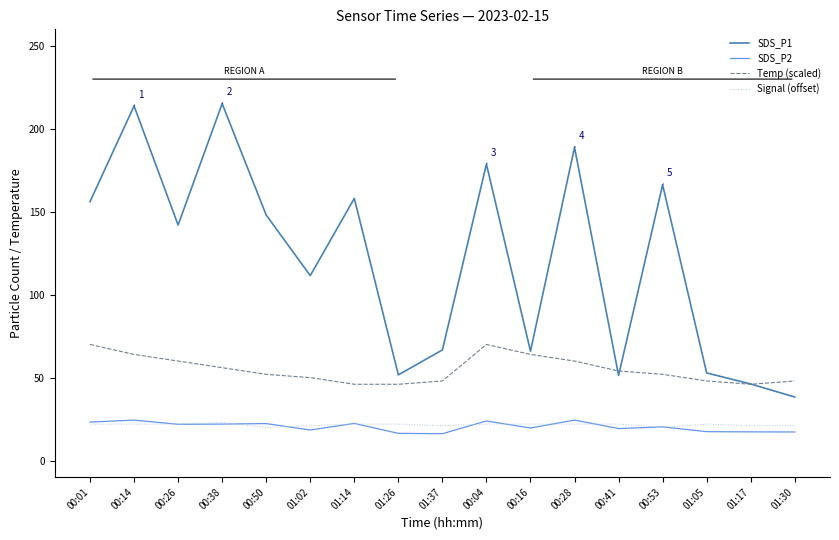

Where does the SDS_P1 series first go above 142?

00:01